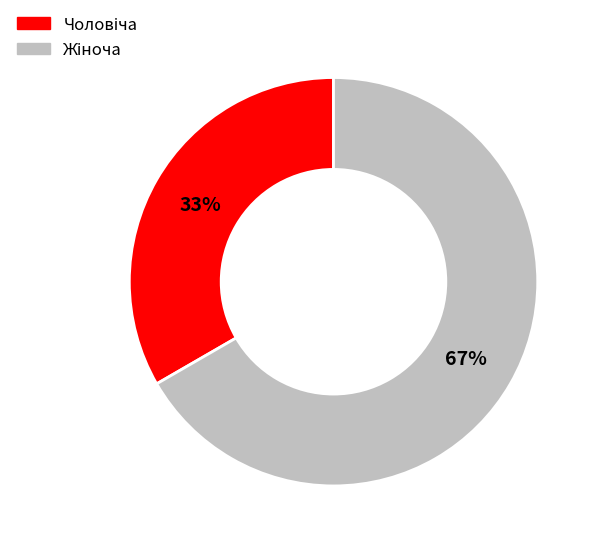

To the nearest percent, what is the average slice percentage?

50%